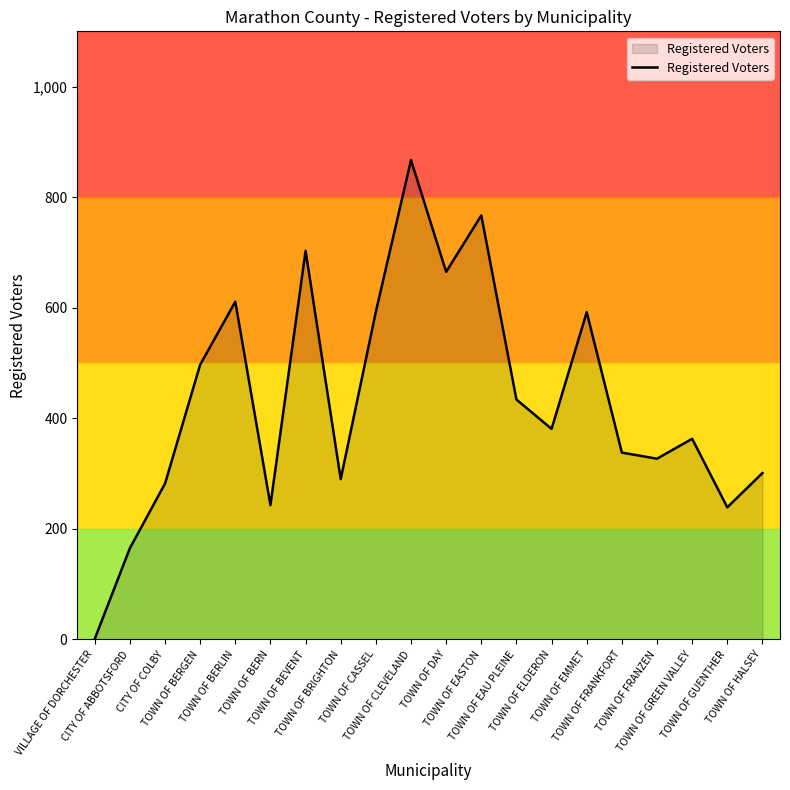

True or false: the data shows 665 at TOWN OF DAY.

True